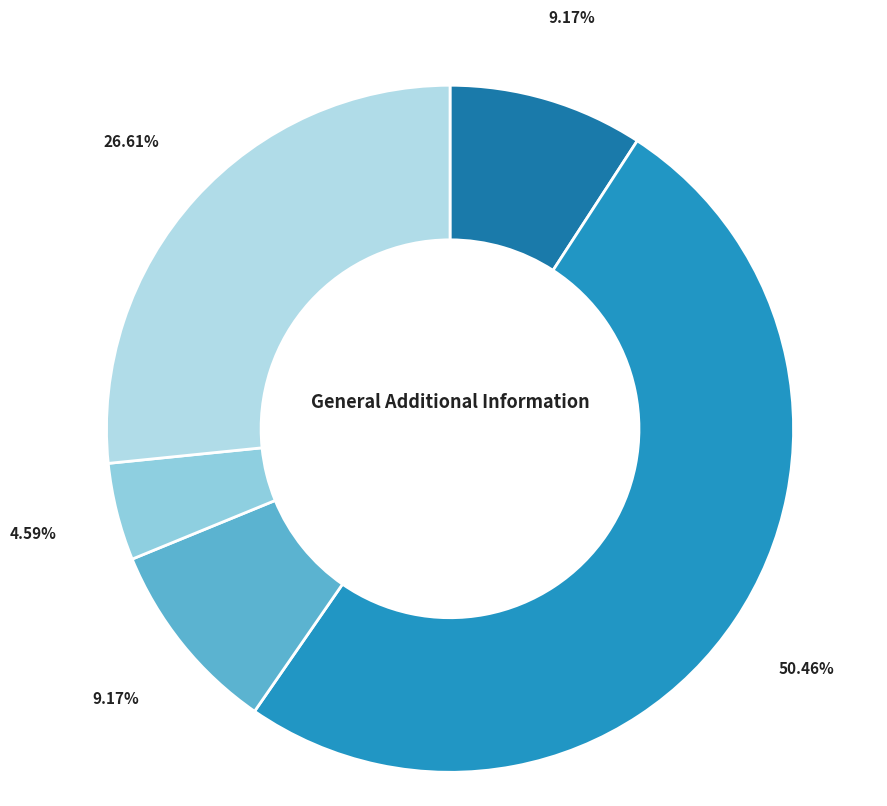

Count the number of slices in the pie.

5